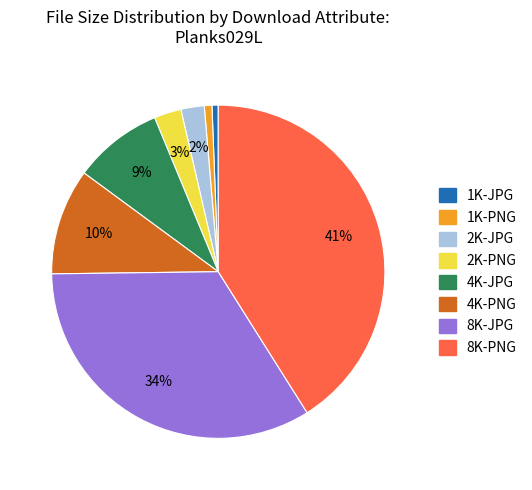

What percentage is the 4K-JPG slice, to the nearest percent?

9%